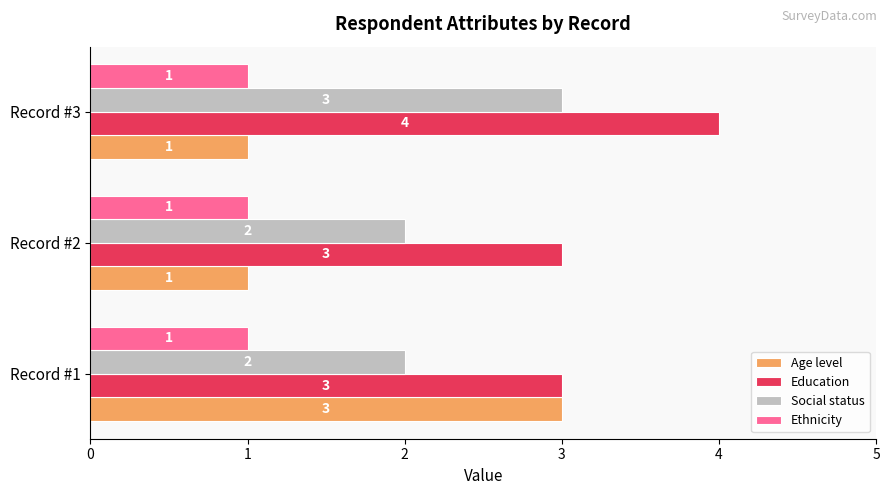

List the series in order of their overall mean, lowest first.

Ethnicity, Age level, Social status, Education